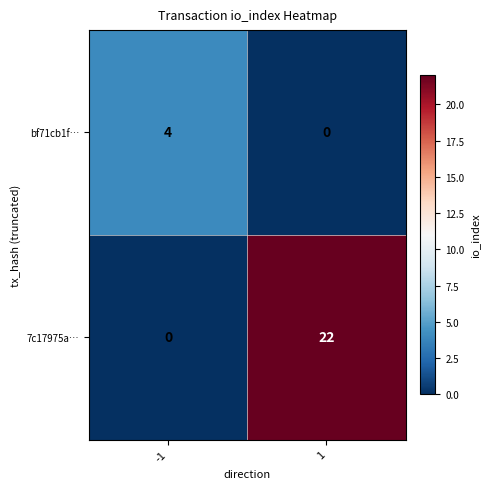

How many data points does each series have?

2